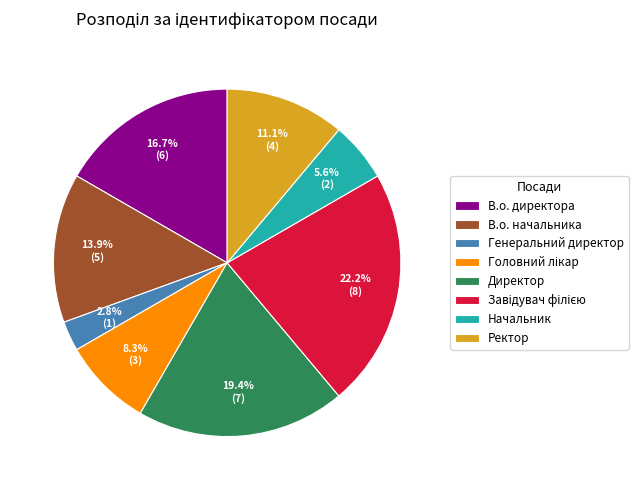

Is it true that Генеральний директор is 3% of the pie?

True